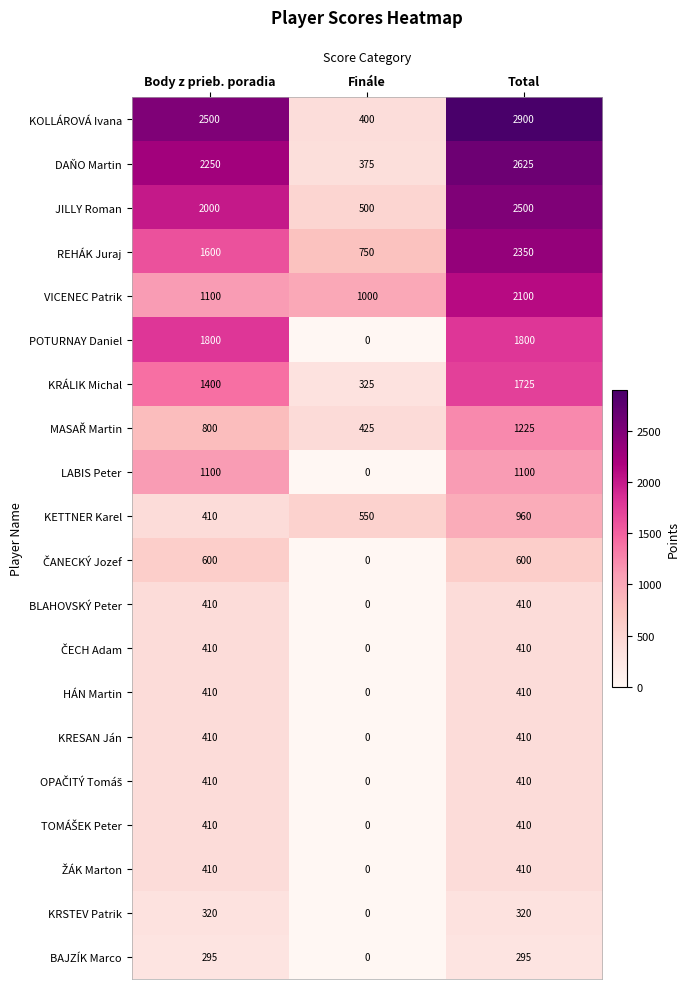

The value of DAŇO Martin at Total is 2625. True or false?

True